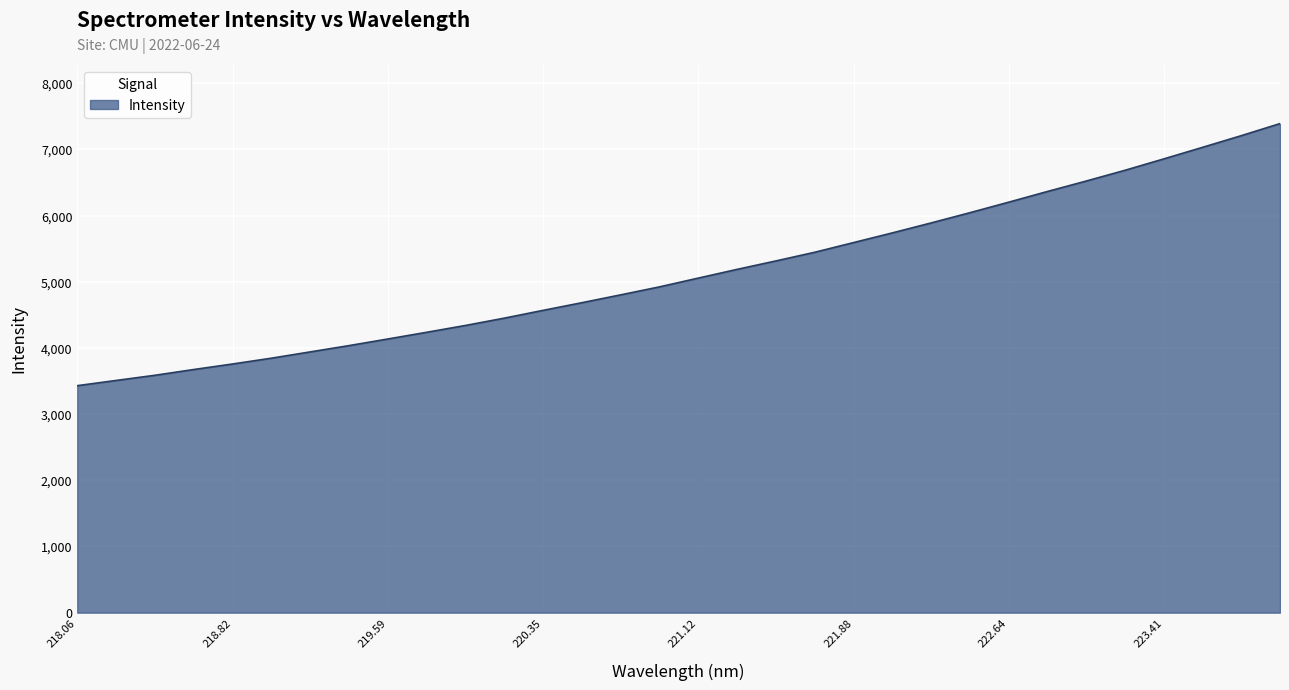

How many values exceed 5056?

16